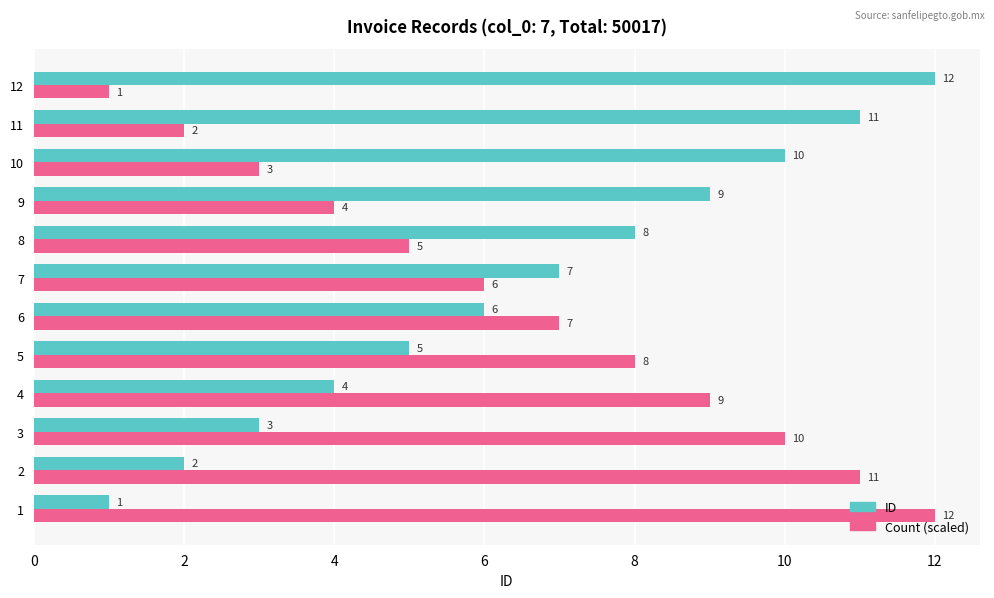

How many data points in Count (scaled) are less than 7?

6